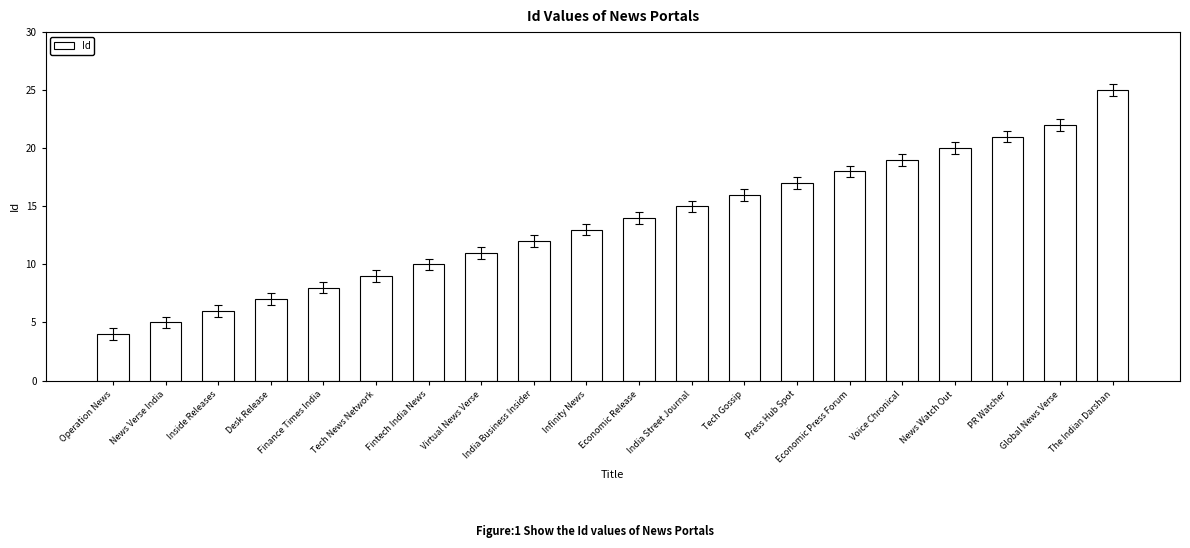

Is it true that the value at Economic Press Forum is 9?

False